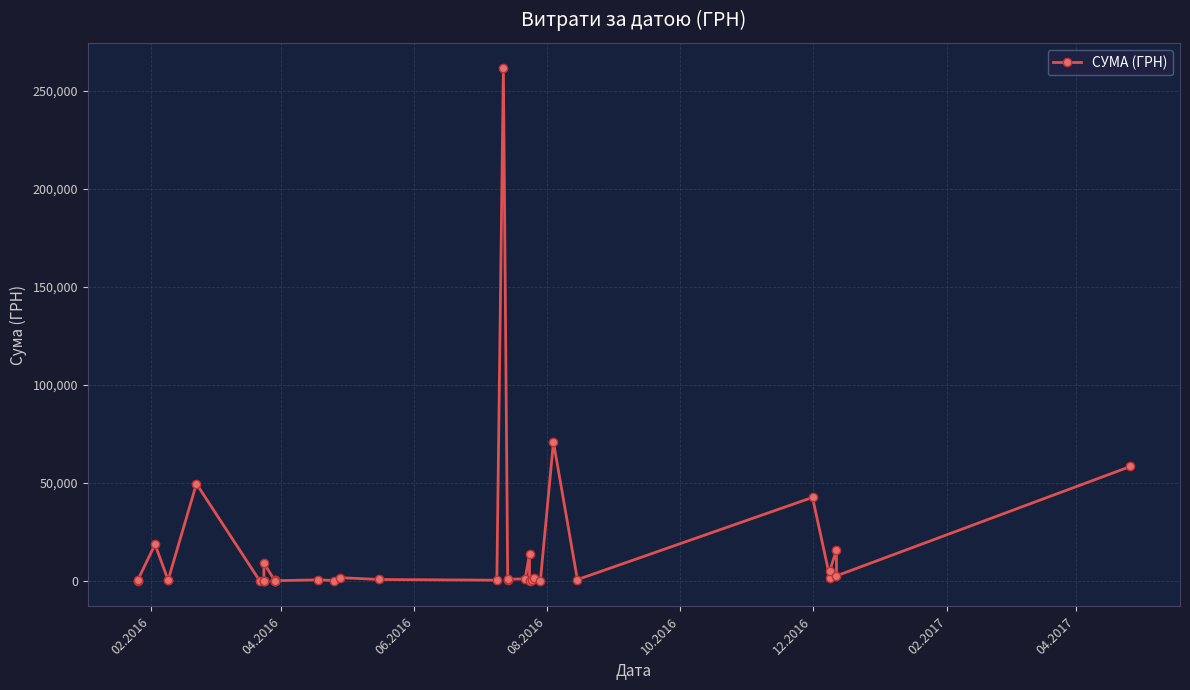

How many points are lower than both their immediate neighbors (excluding endpoints)?

14